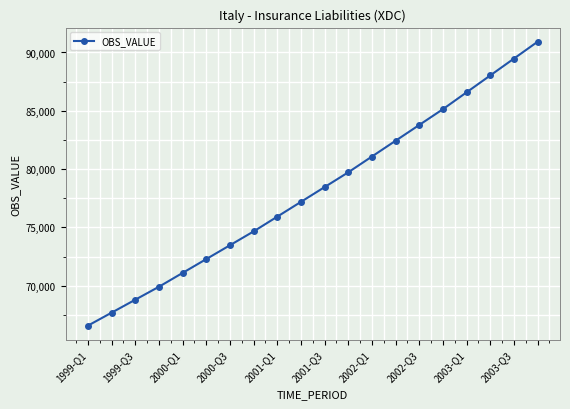

What is the average value?

78160